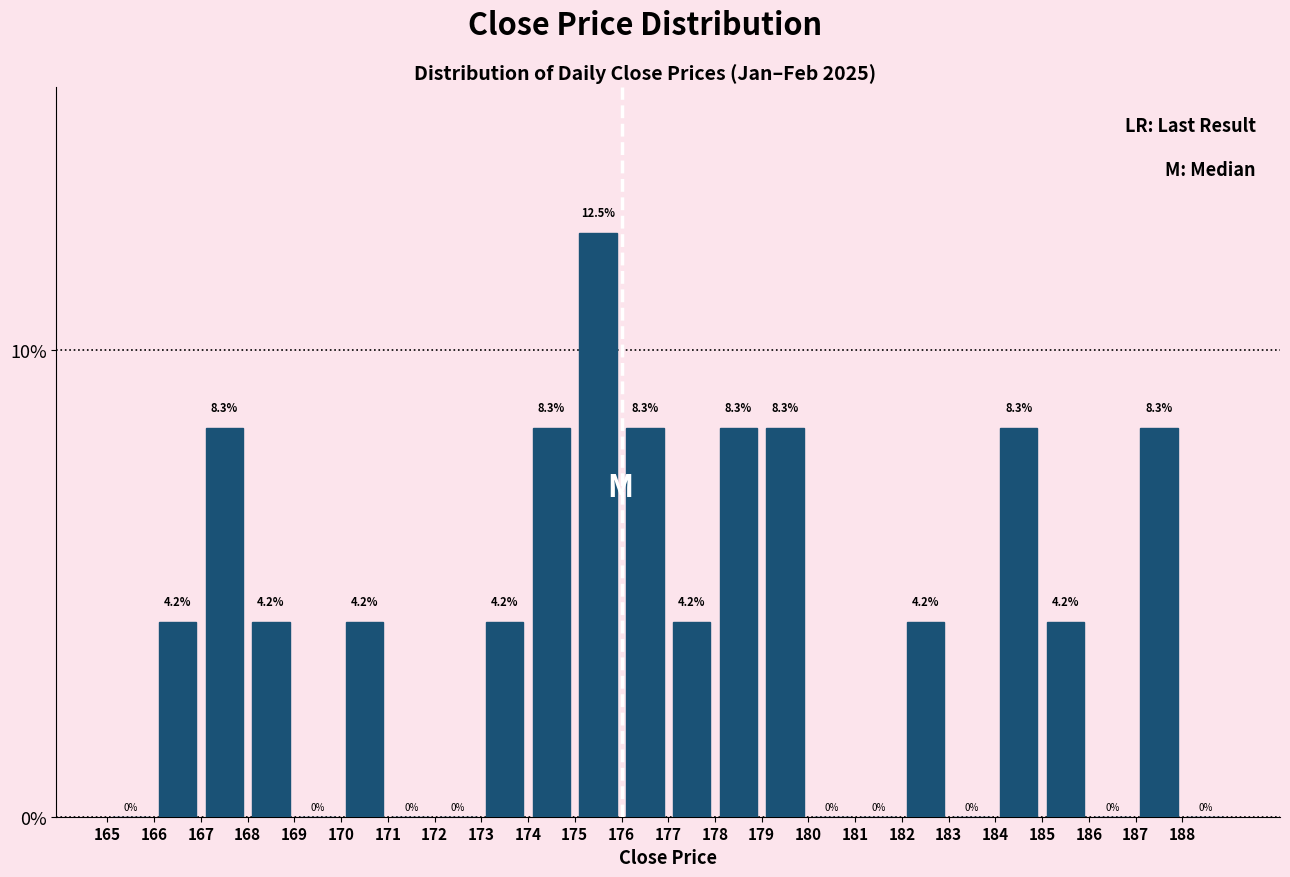

What is the height of the bar covering 178 to 179 on the x-axis?

8.3